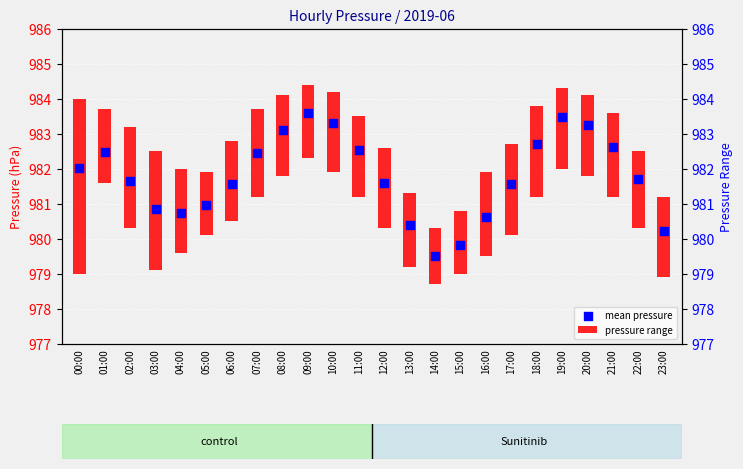

Between 23:00 and 11:00, which is larger?

11:00